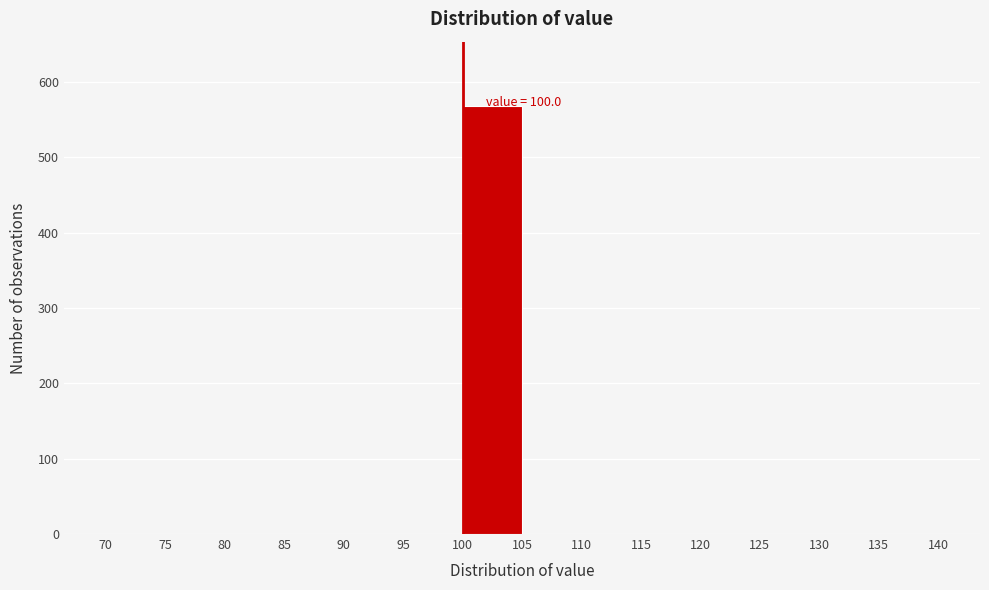

Over which range of the x-axis is the bar tallest?

100 to 105